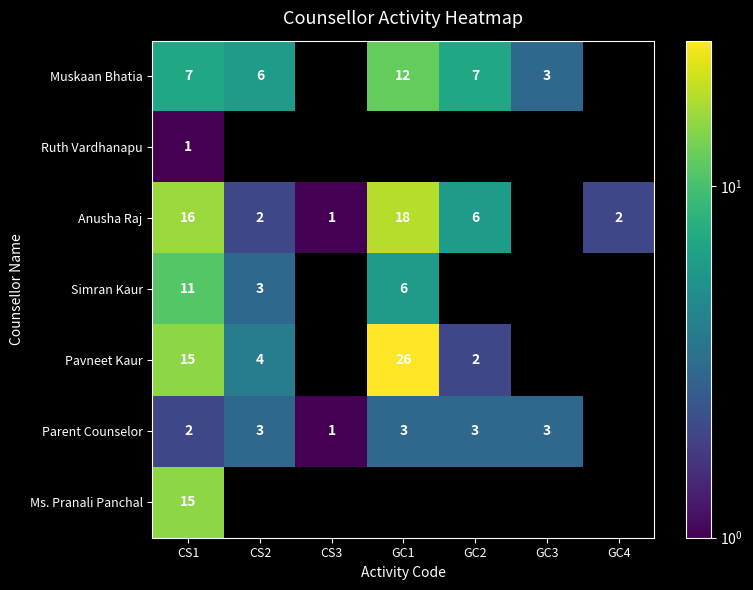

The Parent Counselor series shows 3 at CS2. True or false?

True